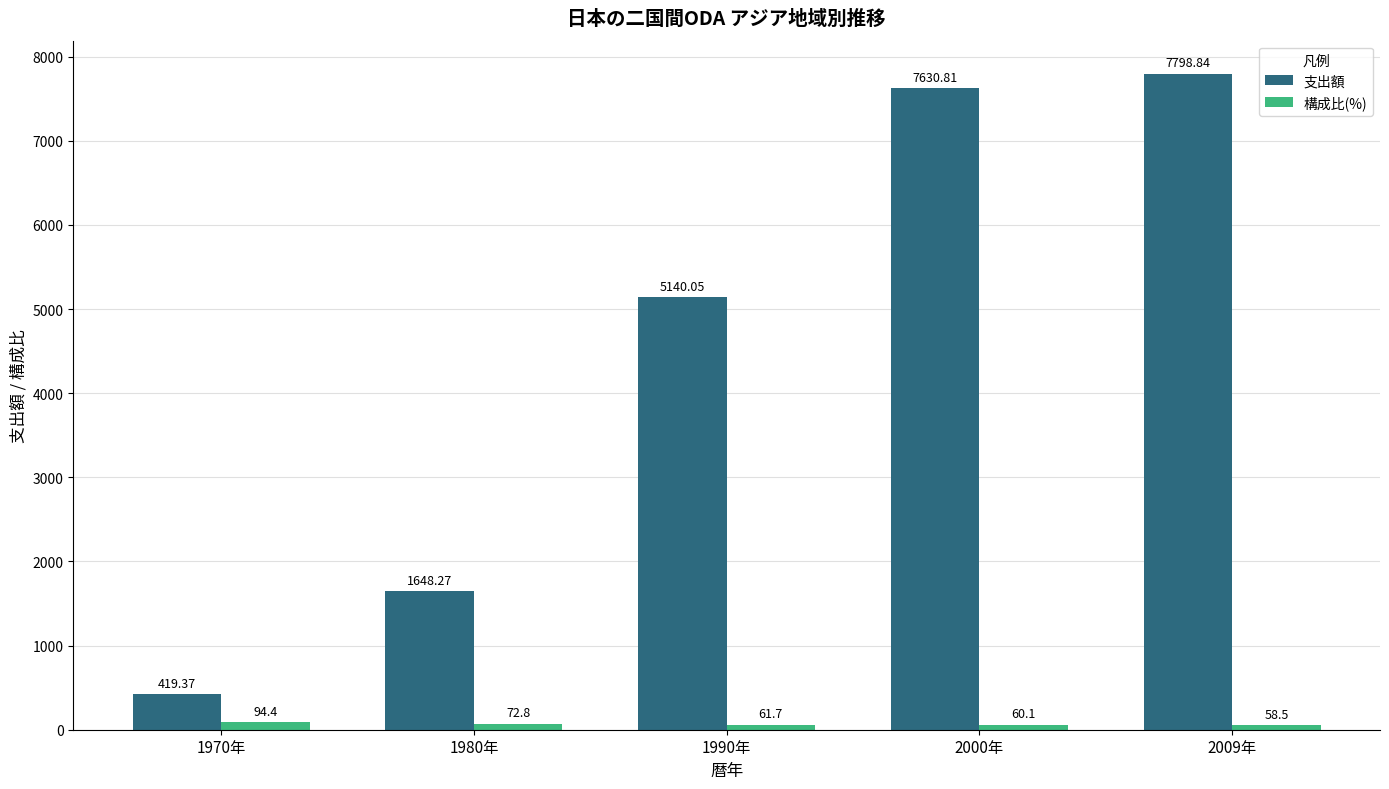

Reading left to right, list all the values displayed in this chart.

支出額: 1970年=419.4	1980年=1648.3	1990年=5140.1	2000年=7630.8	2009年=7798.8
構成比(%): 1970年=94.4	1980年=72.8	1990年=61.7	2000年=60.1	2009年=58.5